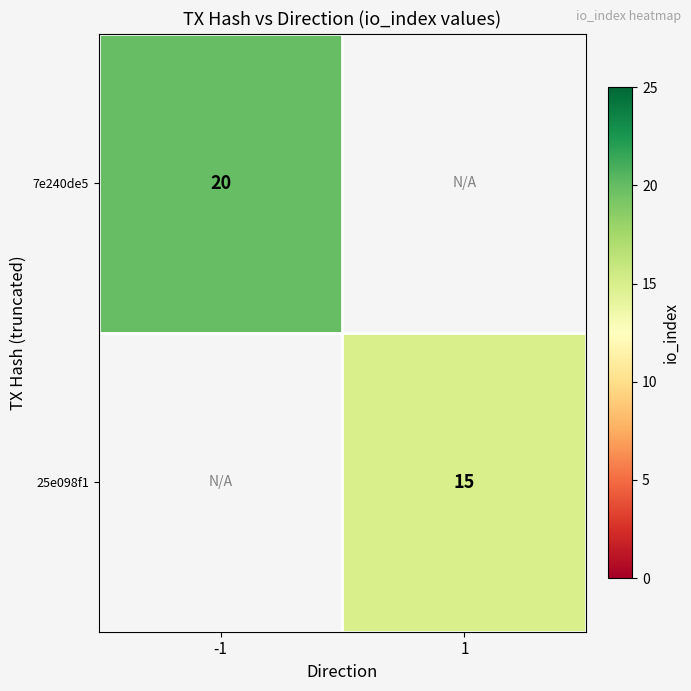

The 25e098f1 series shows 3 at 1. True or false?

False